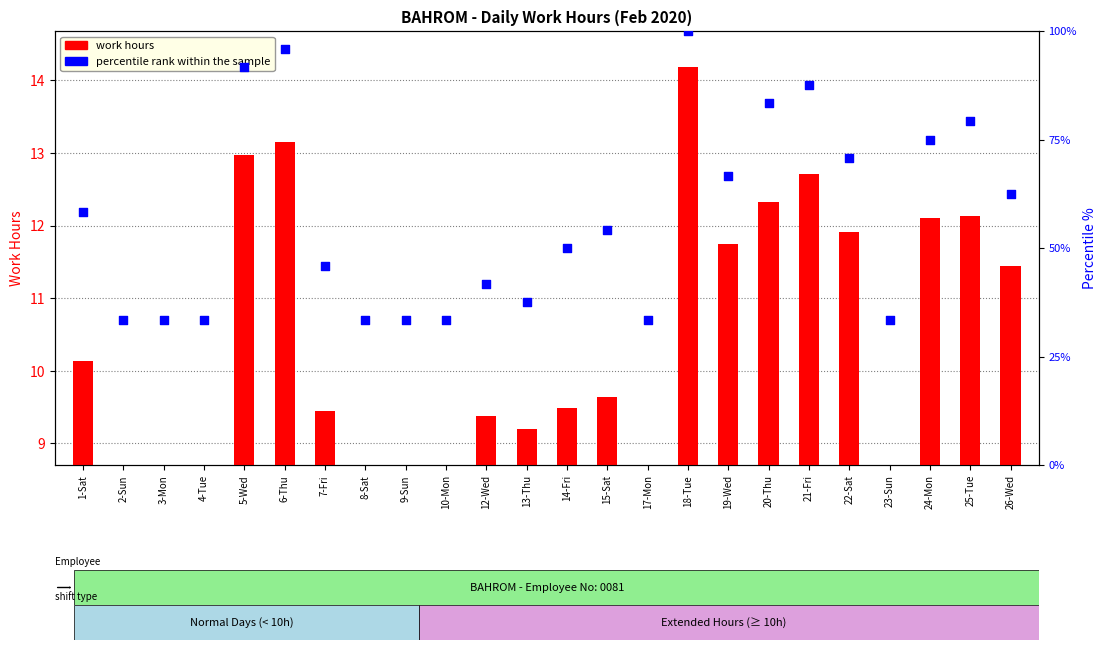

At which category is the sum across all series the highest?

18-Tue